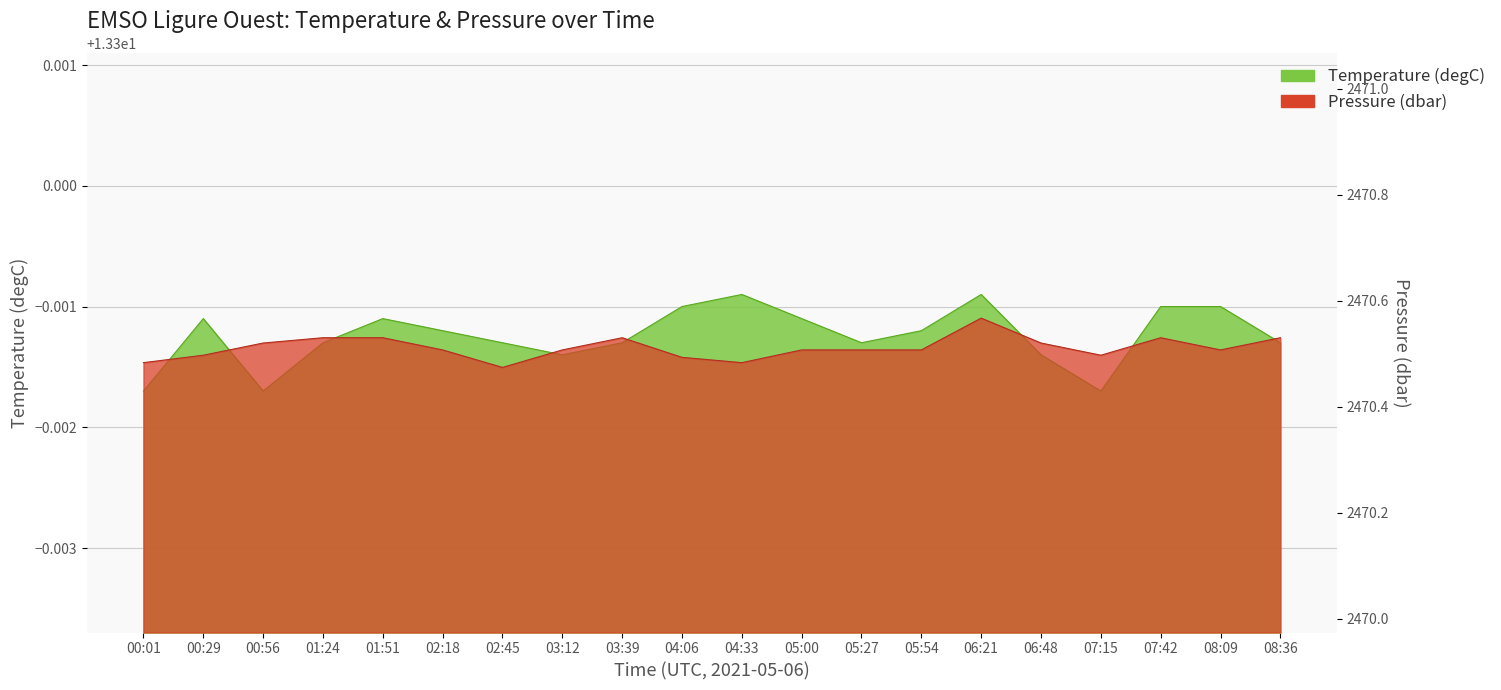

Count the number of data series in this chart.

2